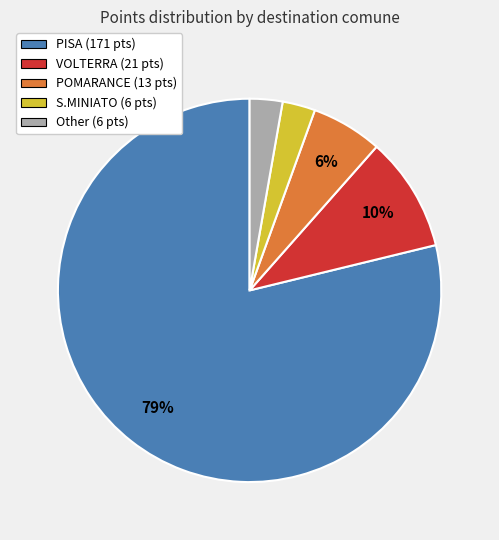

To the nearest percent, what is the difference between the POMARANCE (13 pts) and S.MINIATO (6 pts) slice percentages?

3%